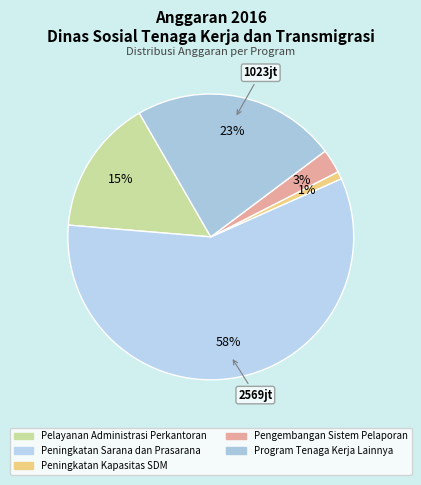

Do Program Tenaga Kerja Lainnya and Peningkatan Sarana dan Prasarana together represent more than half of the pie?

Yes